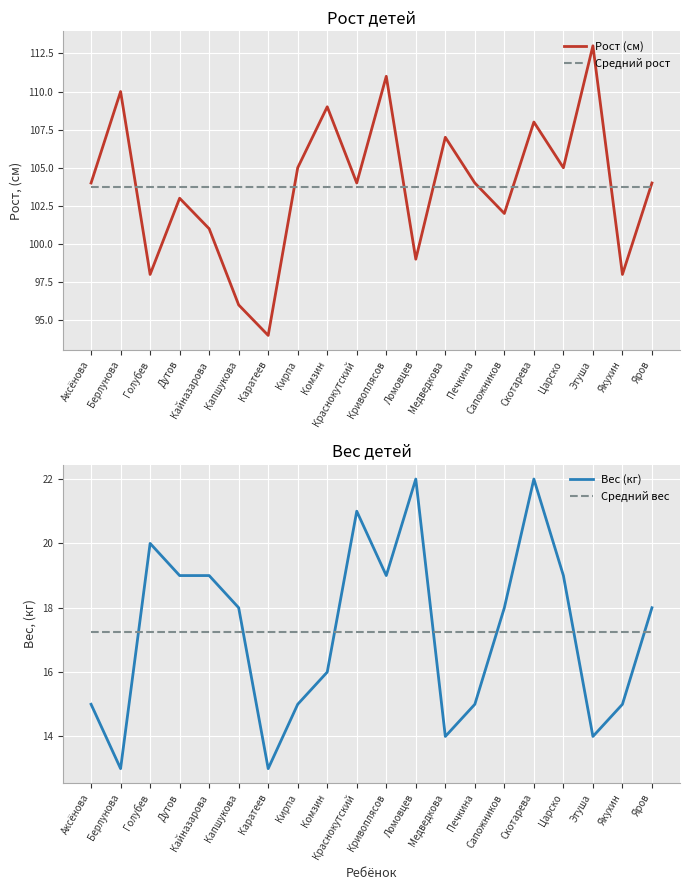

Does the chart display data point markers on the line(s)?

No